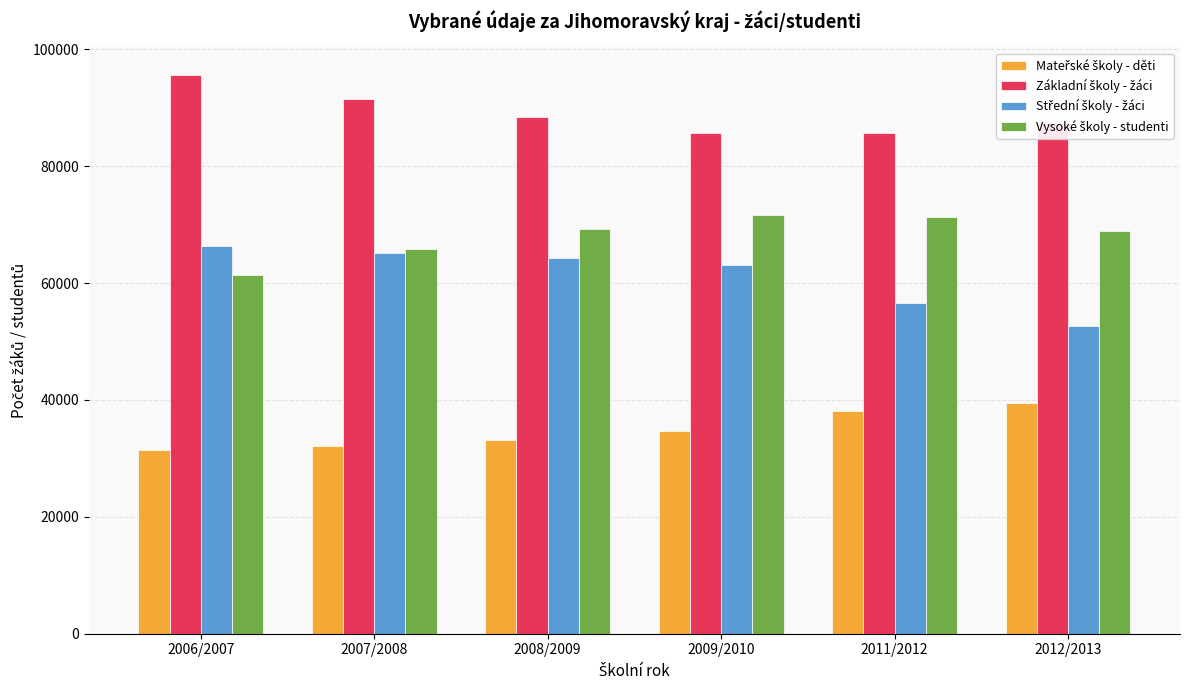

What is the minimum value shown in the chart?

31466